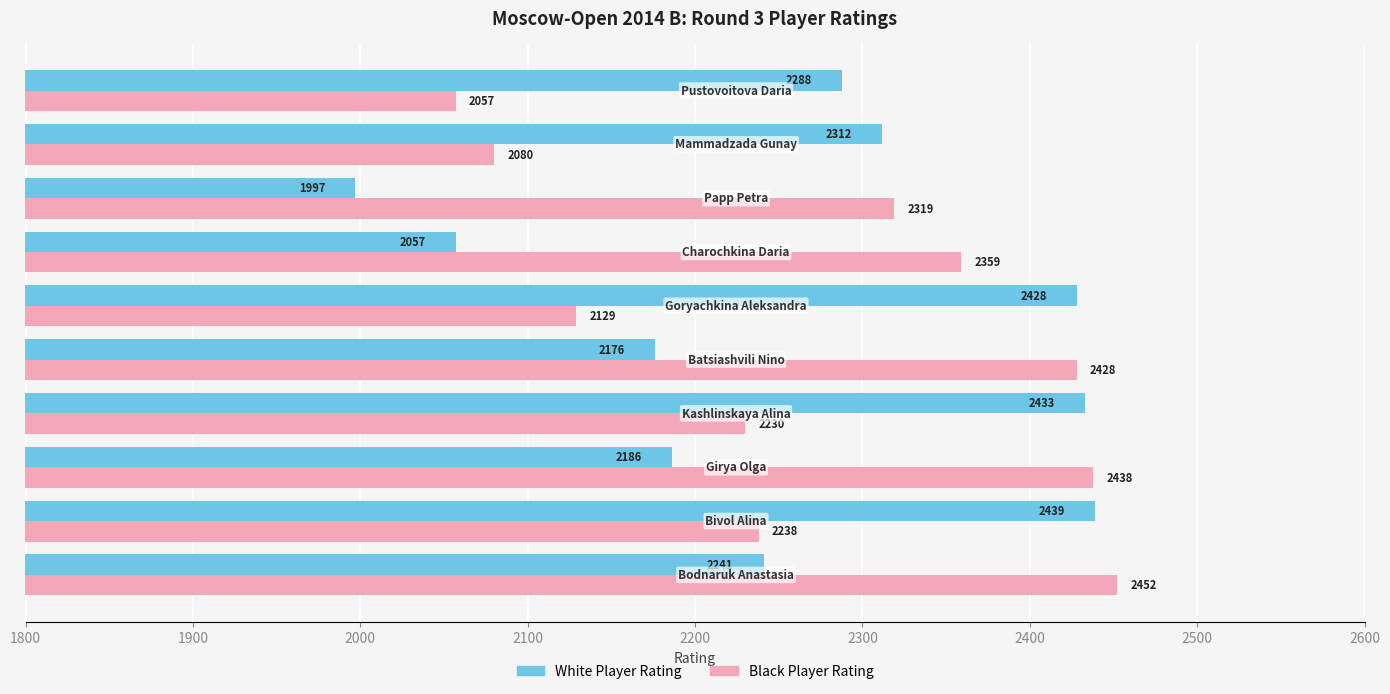

What is the minimum value for Black Player Rating?

2057